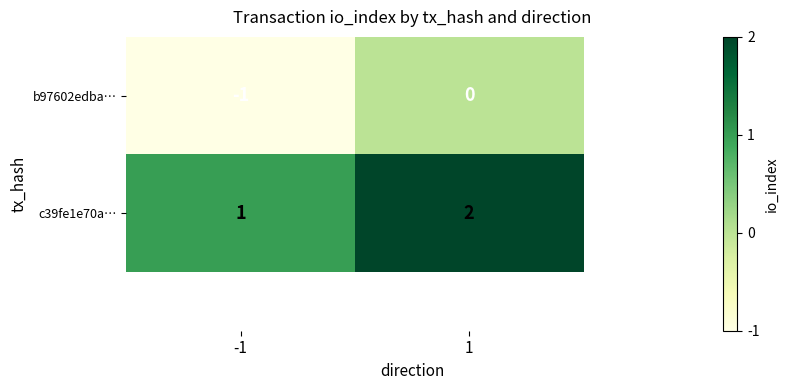

What is the sum of all c39fe1e70a… values?

3